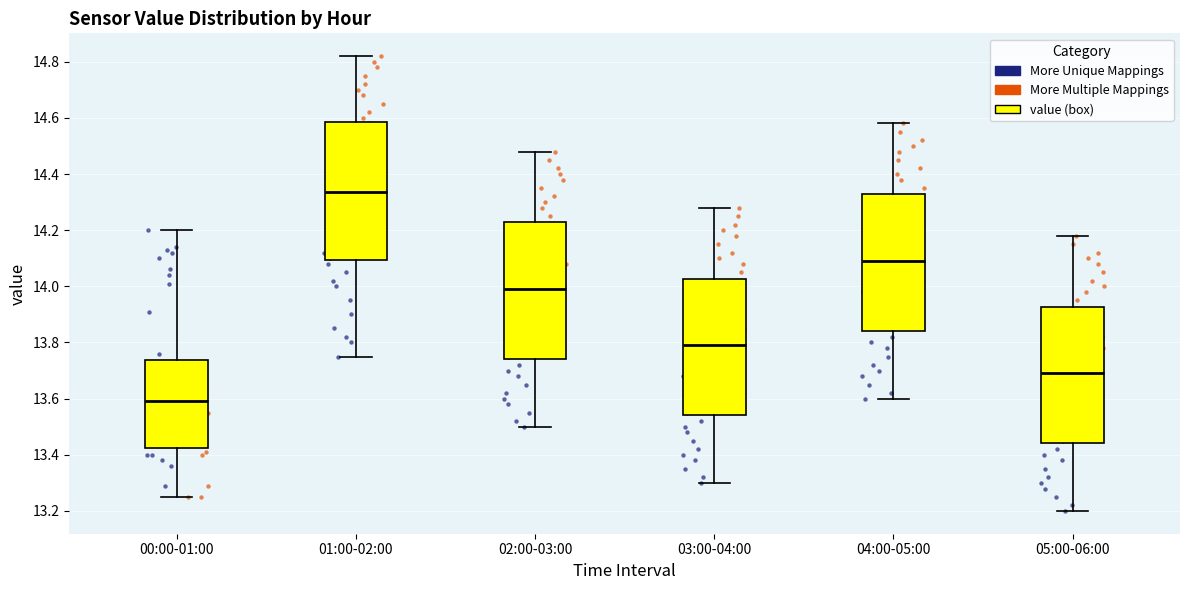

Reading left to right, read every box against the y-axis: the position of its median line, the range the box covers, and the ends of its whiskers. The values are not printed on the chart, so give them approximately, as read against the axis.

00:00-01:00: median 13.60, box 13.42 to 13.74, whiskers 13.26 to 14.20
01:00-02:00: median 14.34, box 14.10 to 14.58, whiskers 13.76 to 14.82
02:00-03:00: median 14.00, box 13.74 to 14.22, whiskers 13.50 to 14.48
03:00-04:00: median 13.80, box 13.54 to 14.02, whiskers 13.30 to 14.28
04:00-05:00: median 14.10, box 13.84 to 14.32, whiskers 13.60 to 14.58
05:00-06:00: median 13.70, box 13.44 to 13.92, whiskers 13.20 to 14.18